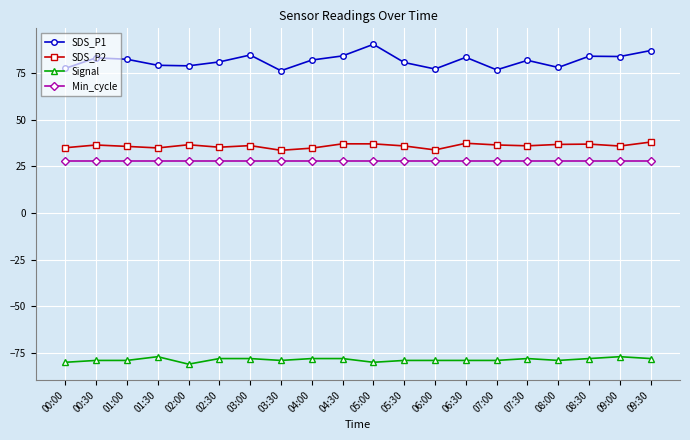

What is the difference between the maximum and second lowest values in the SDS_P2 series?

4.2